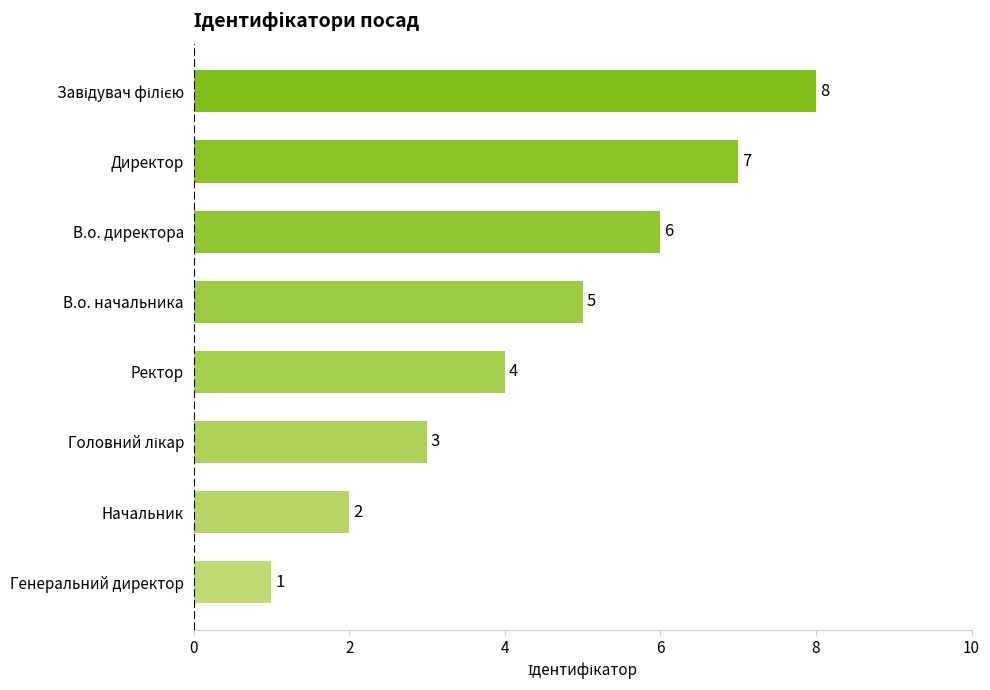

What is the change in value from В.о. начальника to В.о. директора?

+1